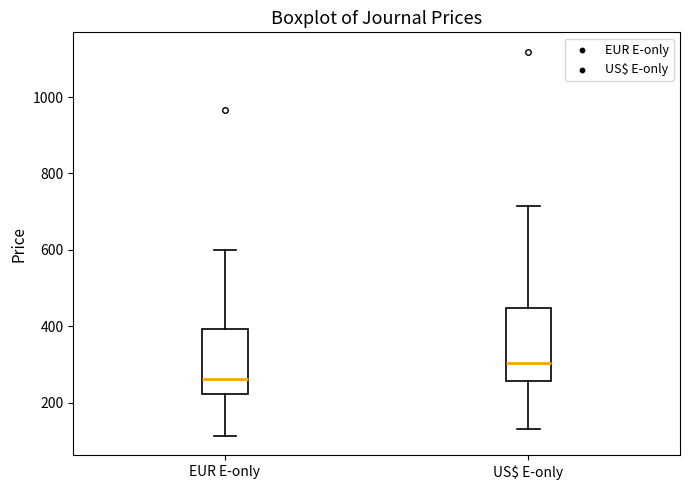

Where does the median line of the box for EUR E-only sit on the y-axis? The values are not printed on the chart, so give them approximately, as read against the axis.

260